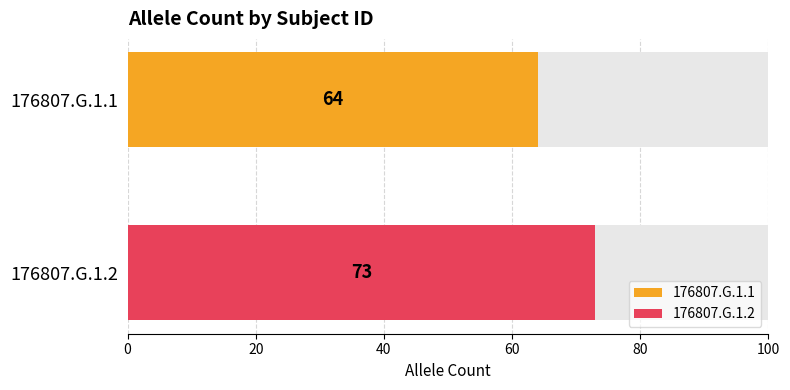

Count the values in the range 64 to 73.

2